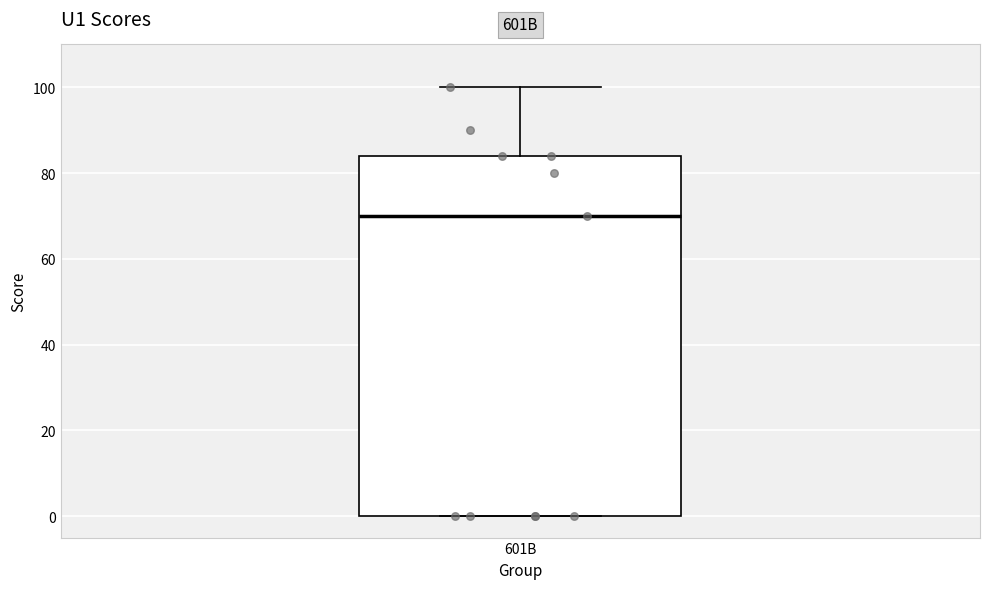

Read this box plot against the y-axis: the position of the median line, the range covered by the box, and the ends of both whiskers. The values are not printed on the chart, so give them approximately, as read against the axis.

median 70, box 0 to 84, whiskers 0 to 100